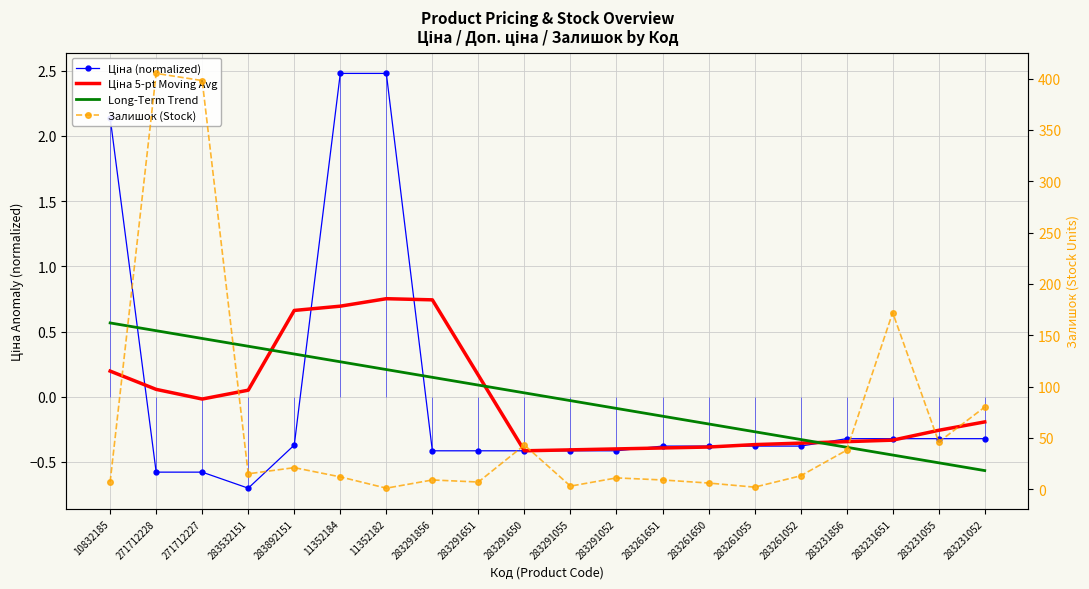

True or false: Long-Term Trend has more than 2 points higher than both neighbors.

False